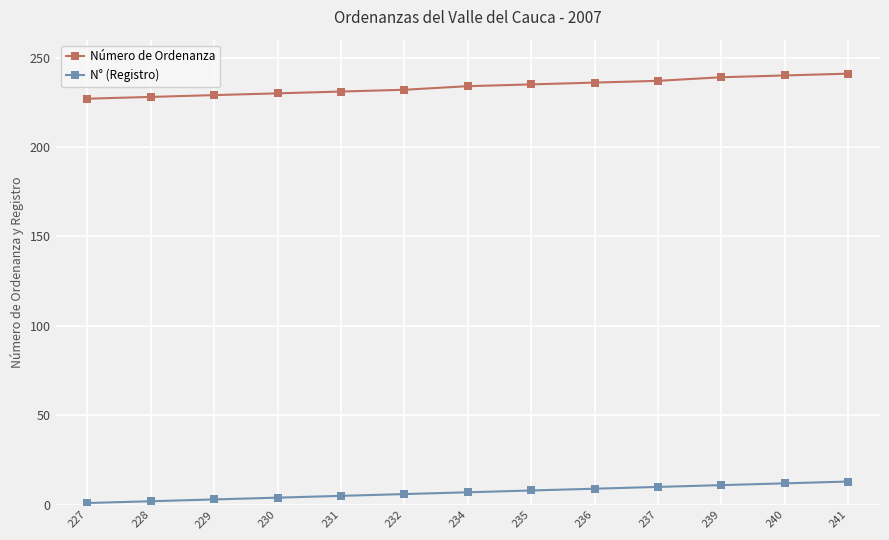

True or false: N° (Registro) and Número de Ordenanza intersect in this chart.

False